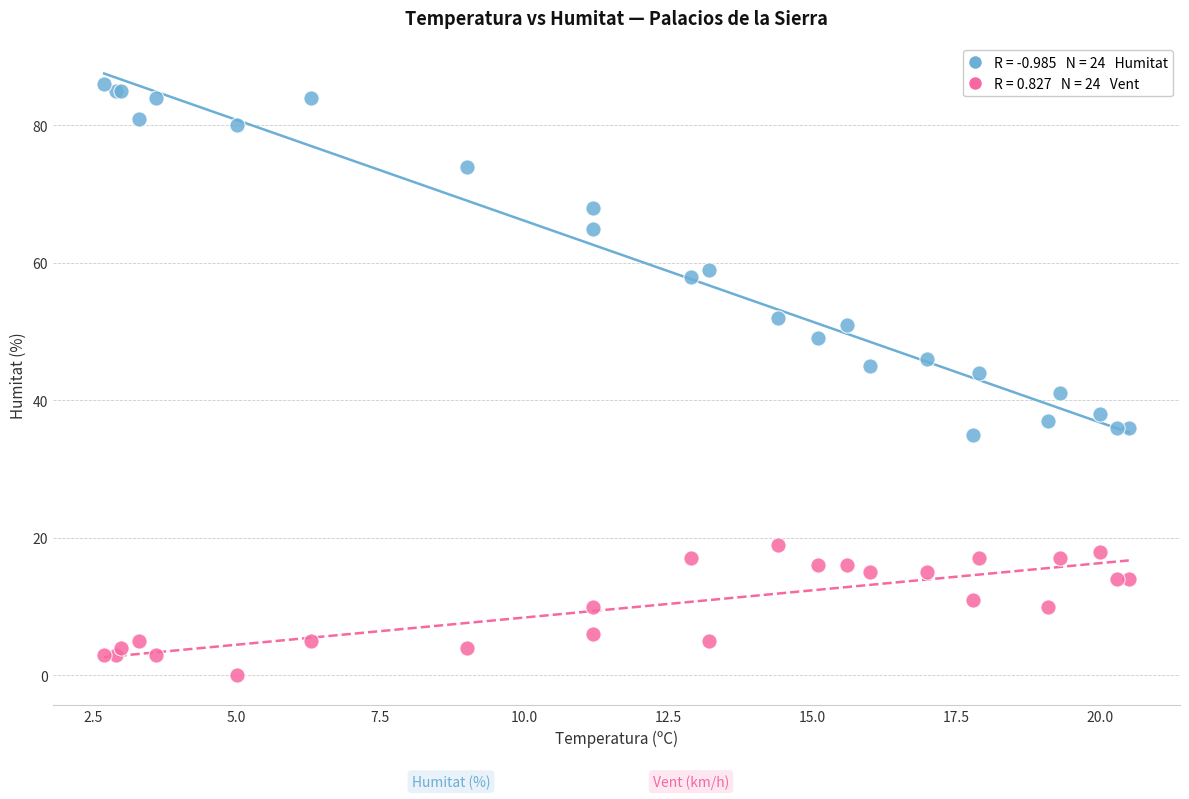

Across all series, what Y value is closest to 43?

44